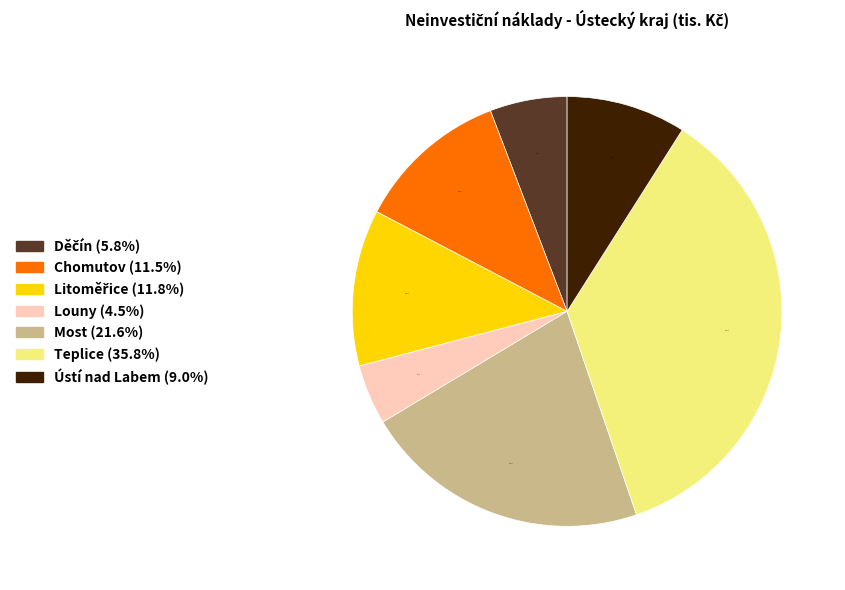

Which slice is the smallest?

Louny